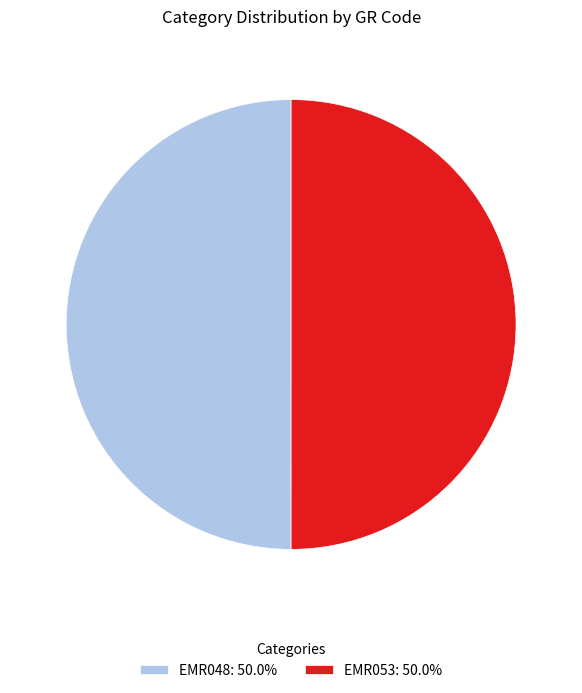

Is it true that EMR053 is 38% of the pie?

False